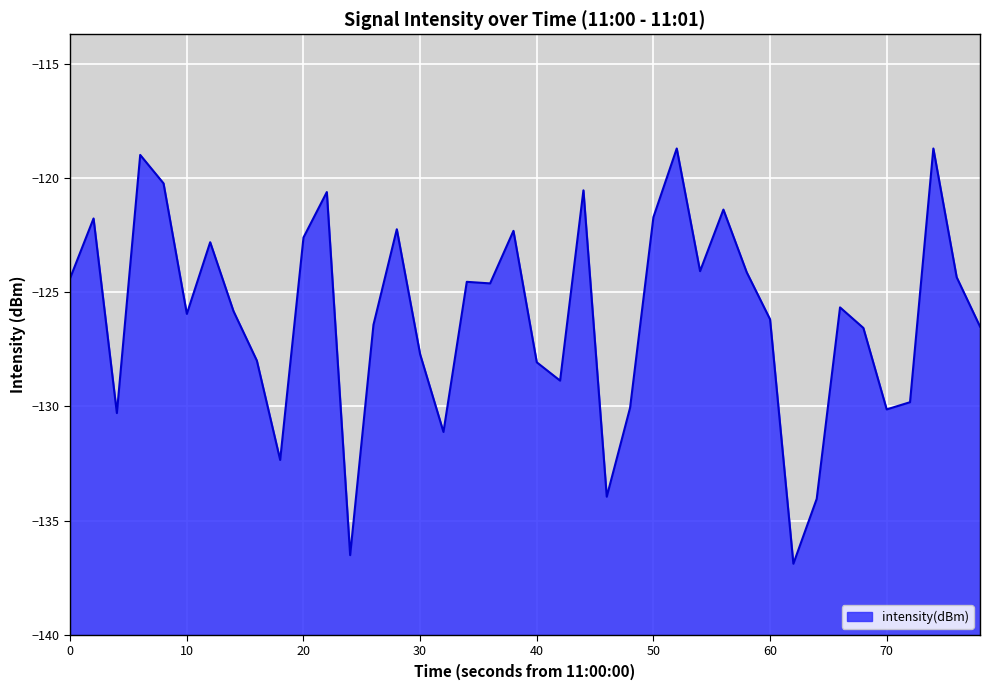

How many values are below -125?

21